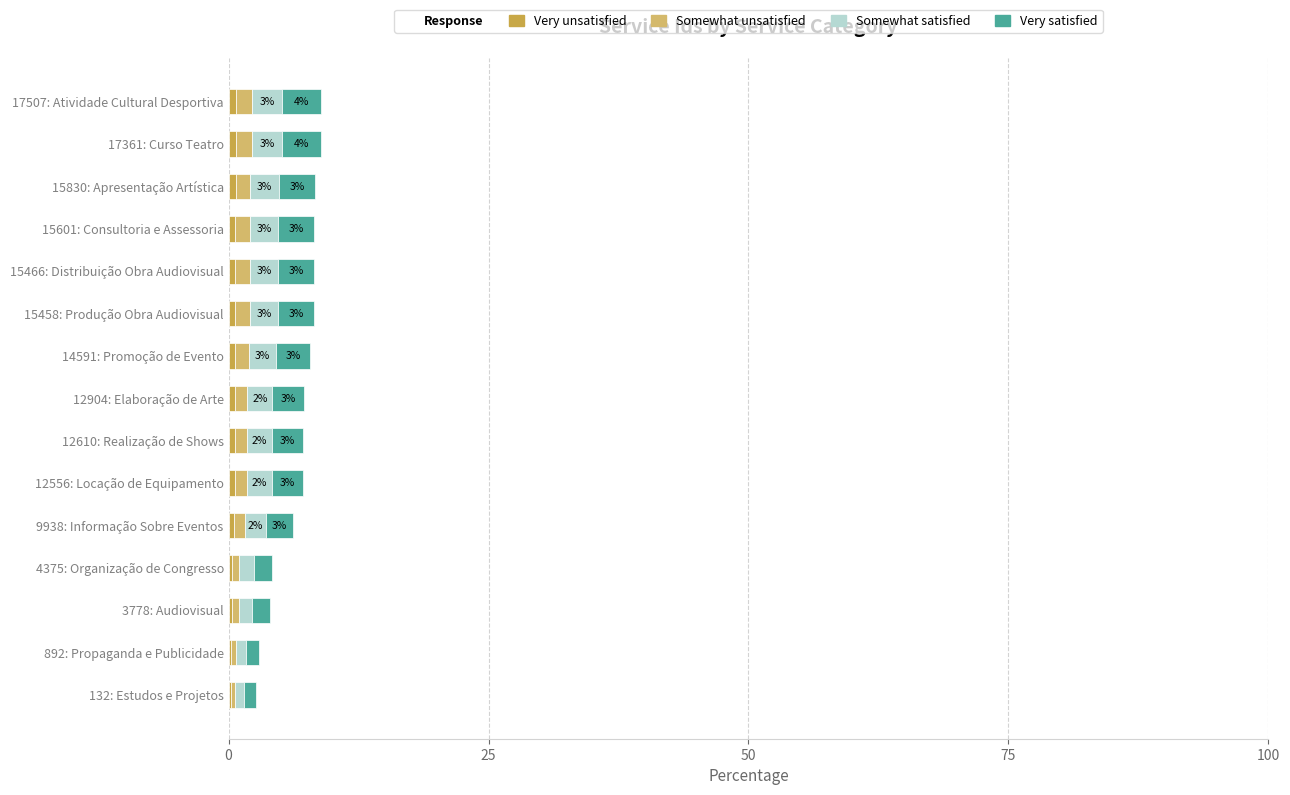

Count the number of data series in this chart.

4